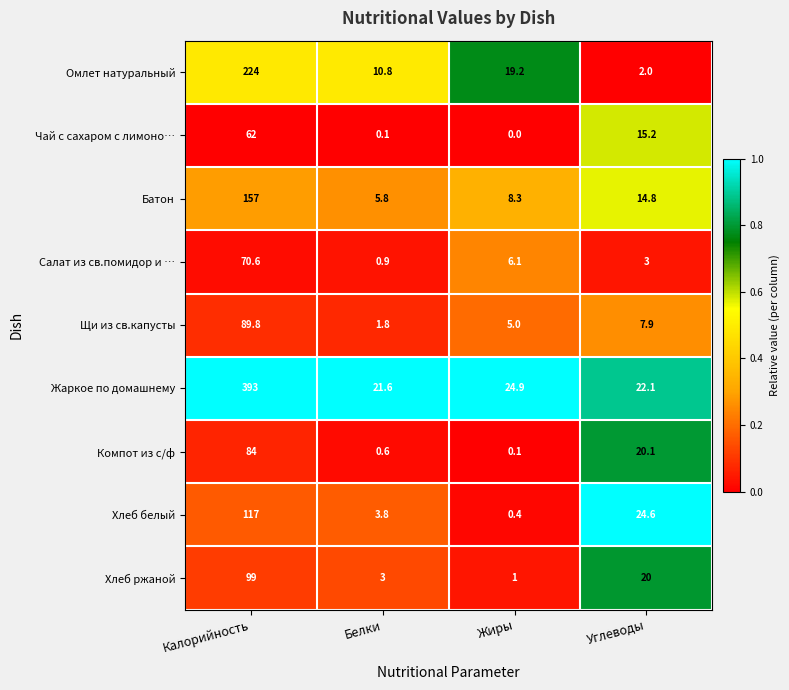

Rank the series by their maximum value, from lowest to highest.

Чай с сахаром с лимоно…, Салат из св.помидор и …, Компот из с/ф, Щи из св.капусты, Хлеб ржаной, Хлеб белый, Батон, Омлет натуральный, Жаркое по домашнему